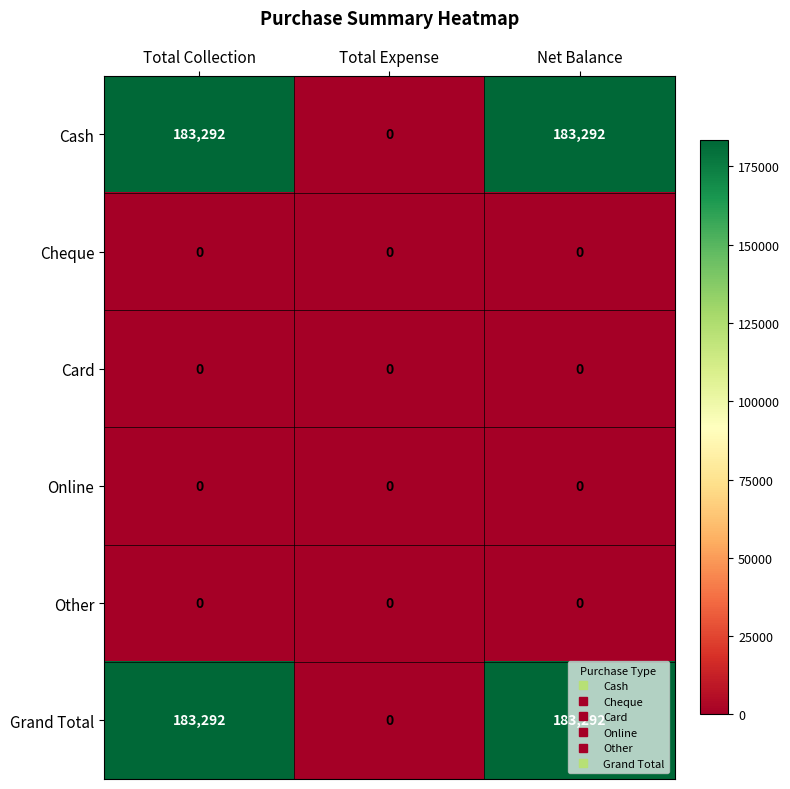

What is the sum of all Cash values?

366584